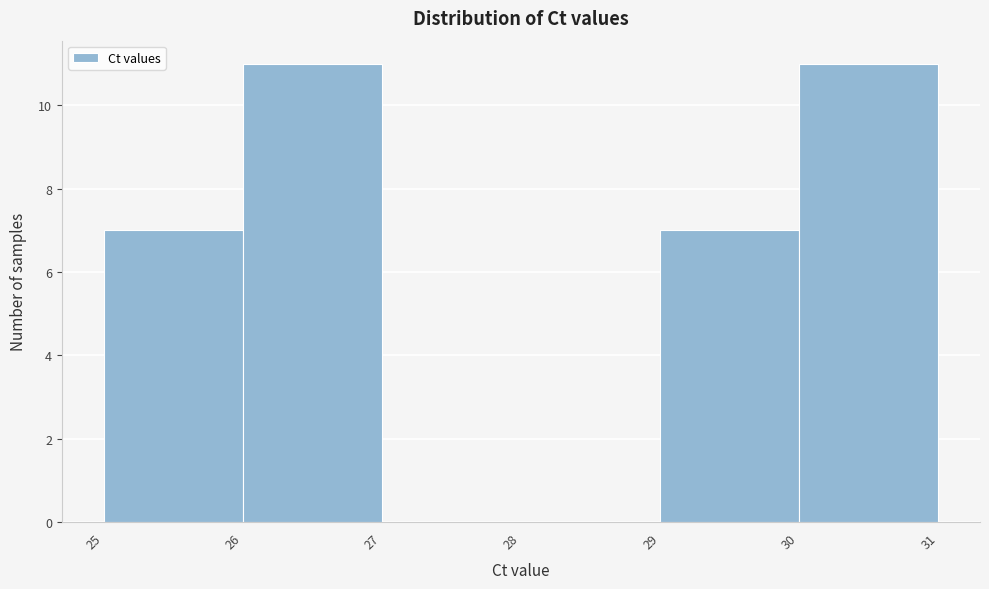

What is the height of the bar covering 30 to 31 on the x-axis? The values are not printed on the chart, so give them approximately, as read against the axis.

11